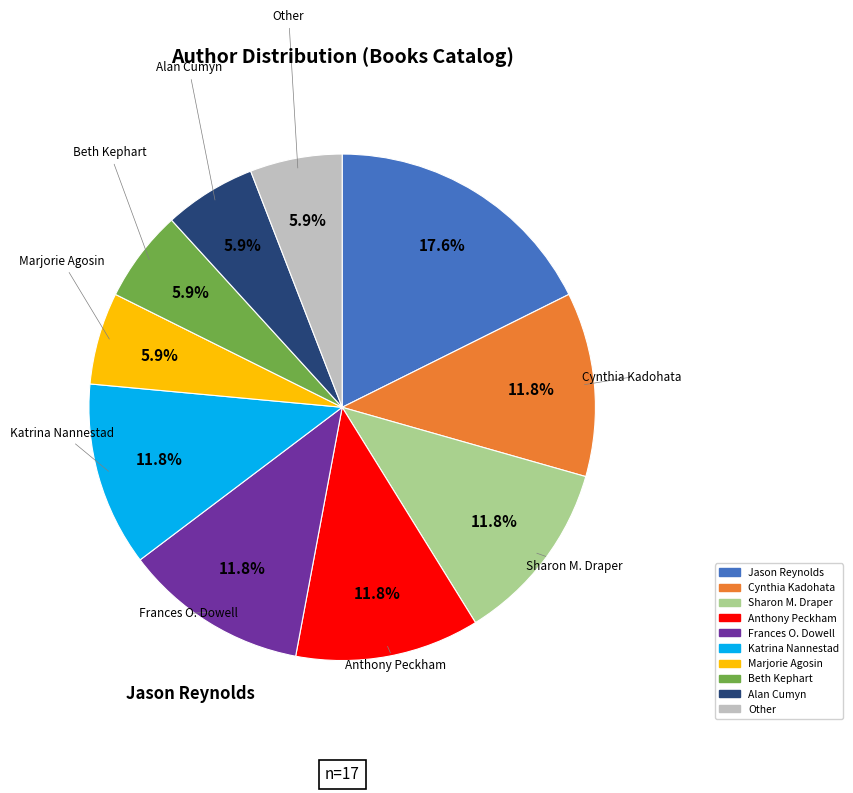

To the nearest percent, what is the difference between the largest and smallest slice percentages?

12%